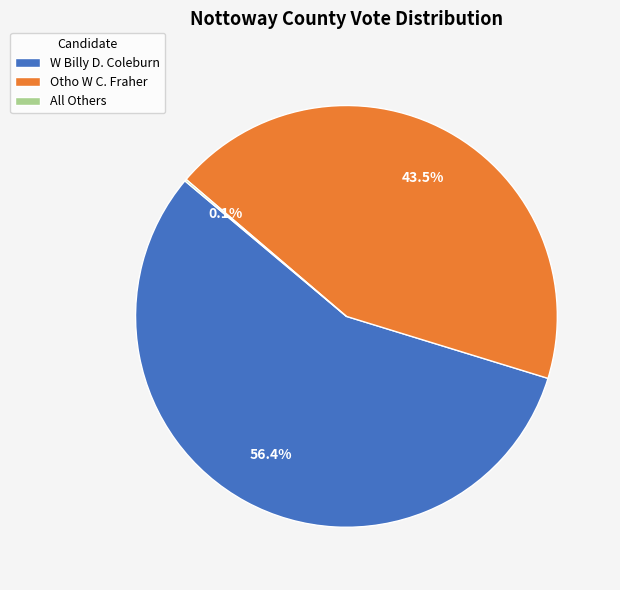

What percentage is NOT represented by Otho W C. Fraher?

56.5%